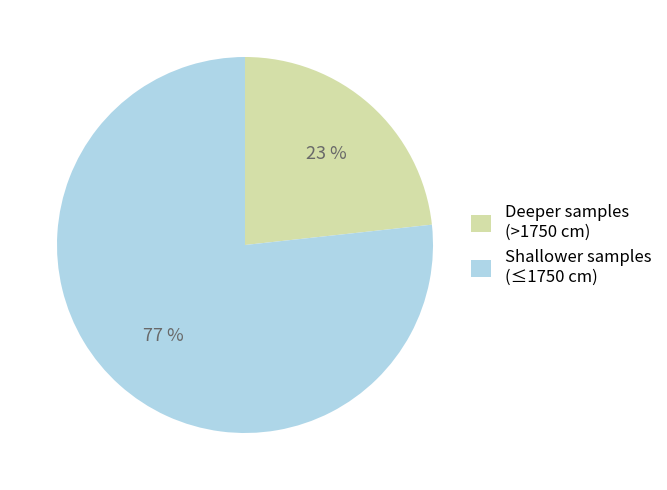

To the nearest percent, what is the average slice percentage?

50%